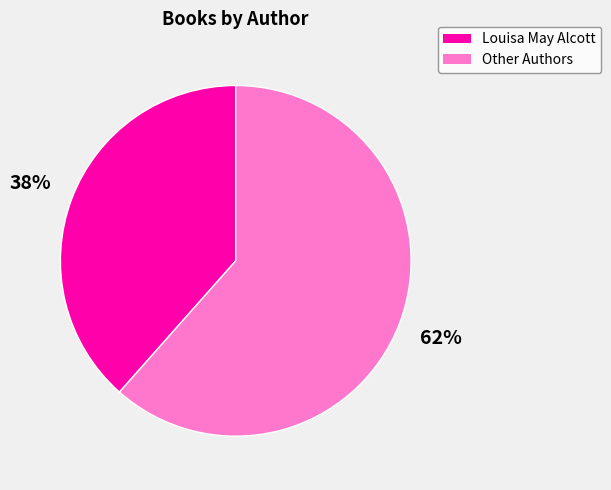

Rank the categories by value from lowest to highest.

Louisa May Alcott, Other Authors